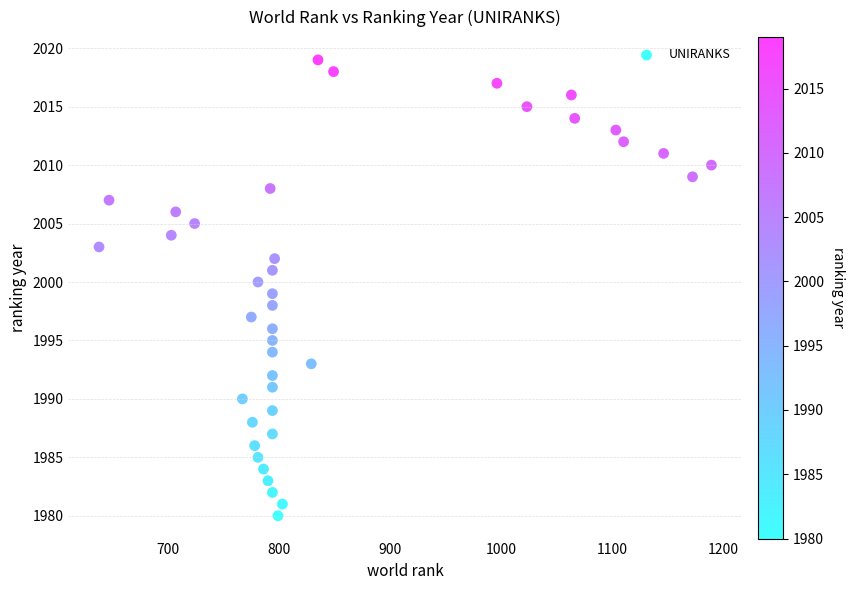

What is the range of Y values (max minus min)?

39